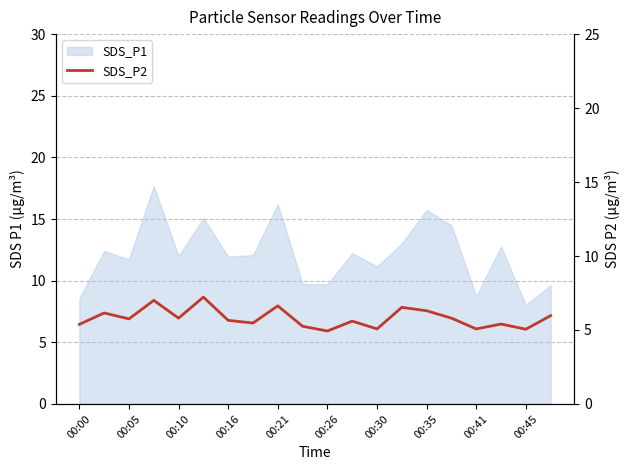

At which label does the data first exceed 5?

00:00